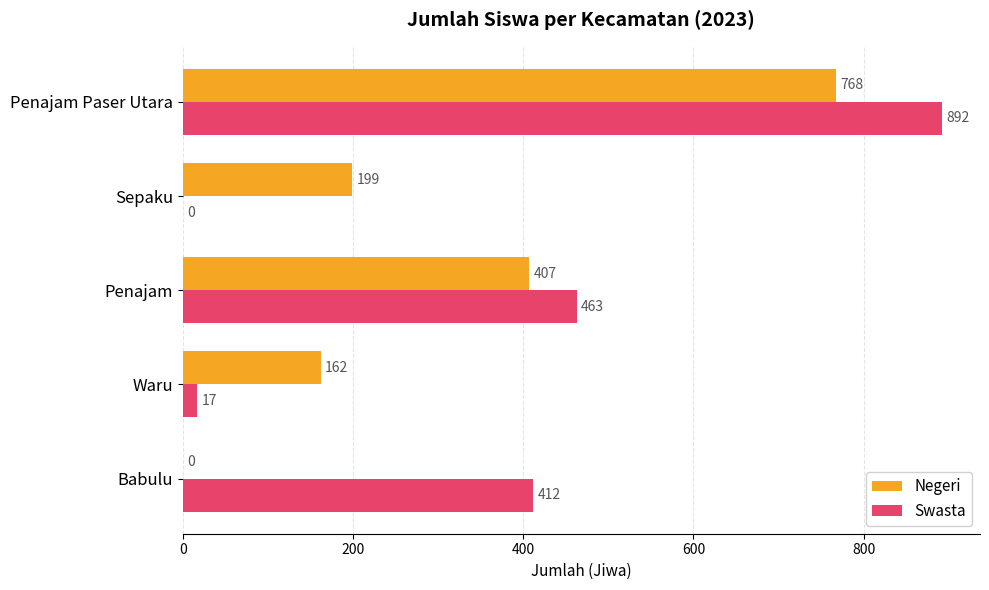

What is the highest value of the Negeri series?

768